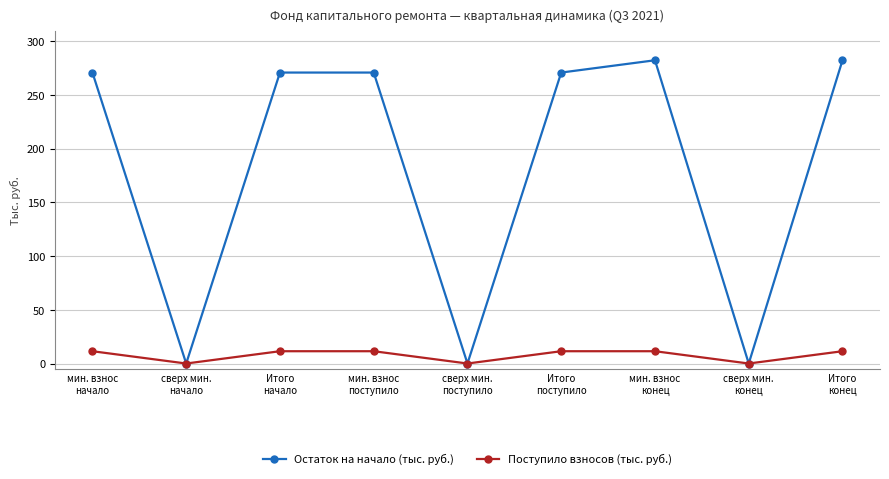

List the series in order of their overall mean, highest first.

Остаток на начало (тыс. руб.), Поступило взносов (тыс. руб.)